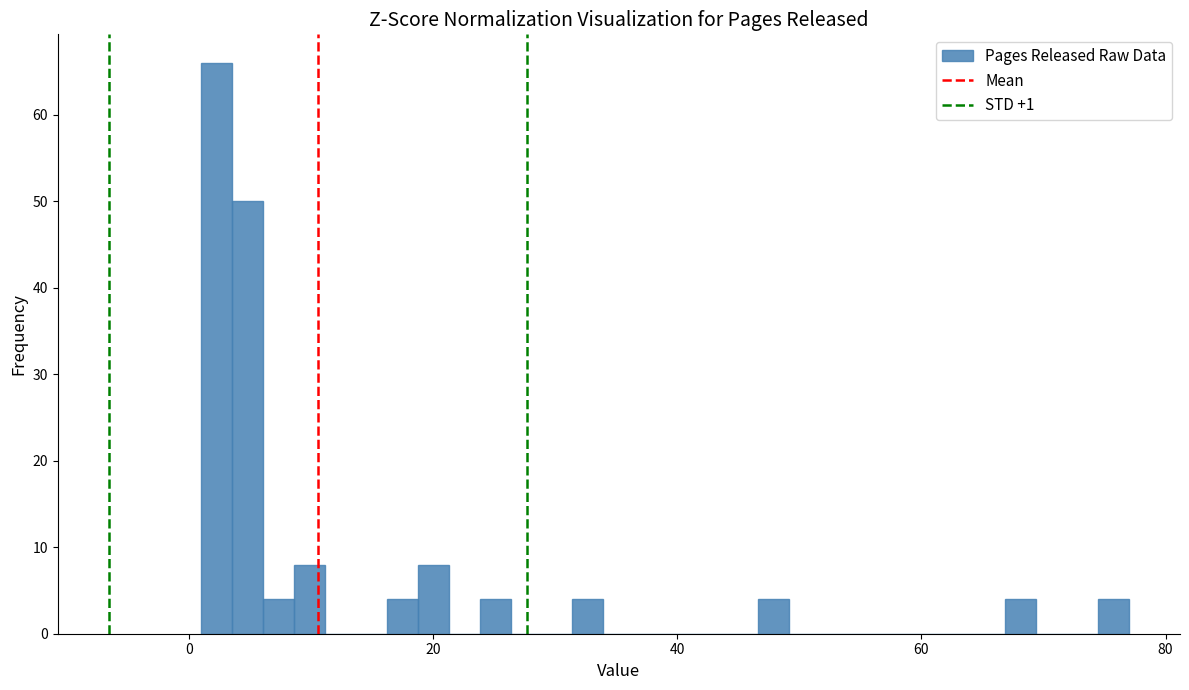

Around what value on the x-axis is the tallest bar? Give the approximate position of its centre, as read against the axis.

2